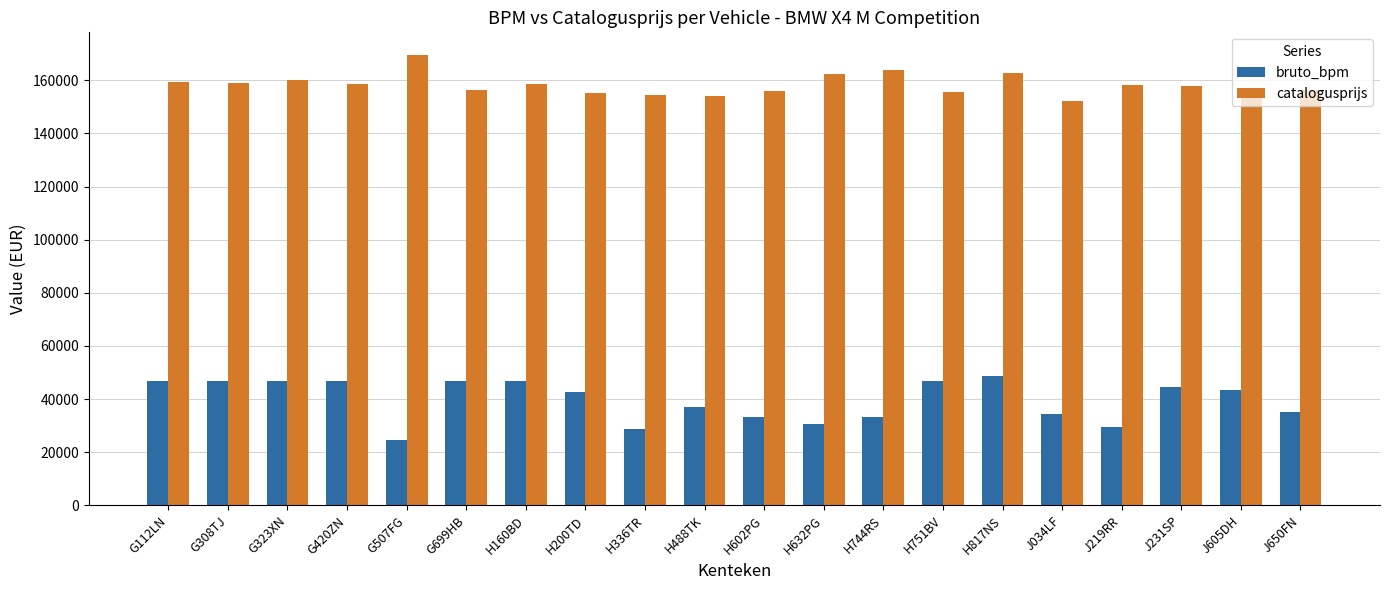

What is the highest value of the bruto_bpm series?

48617